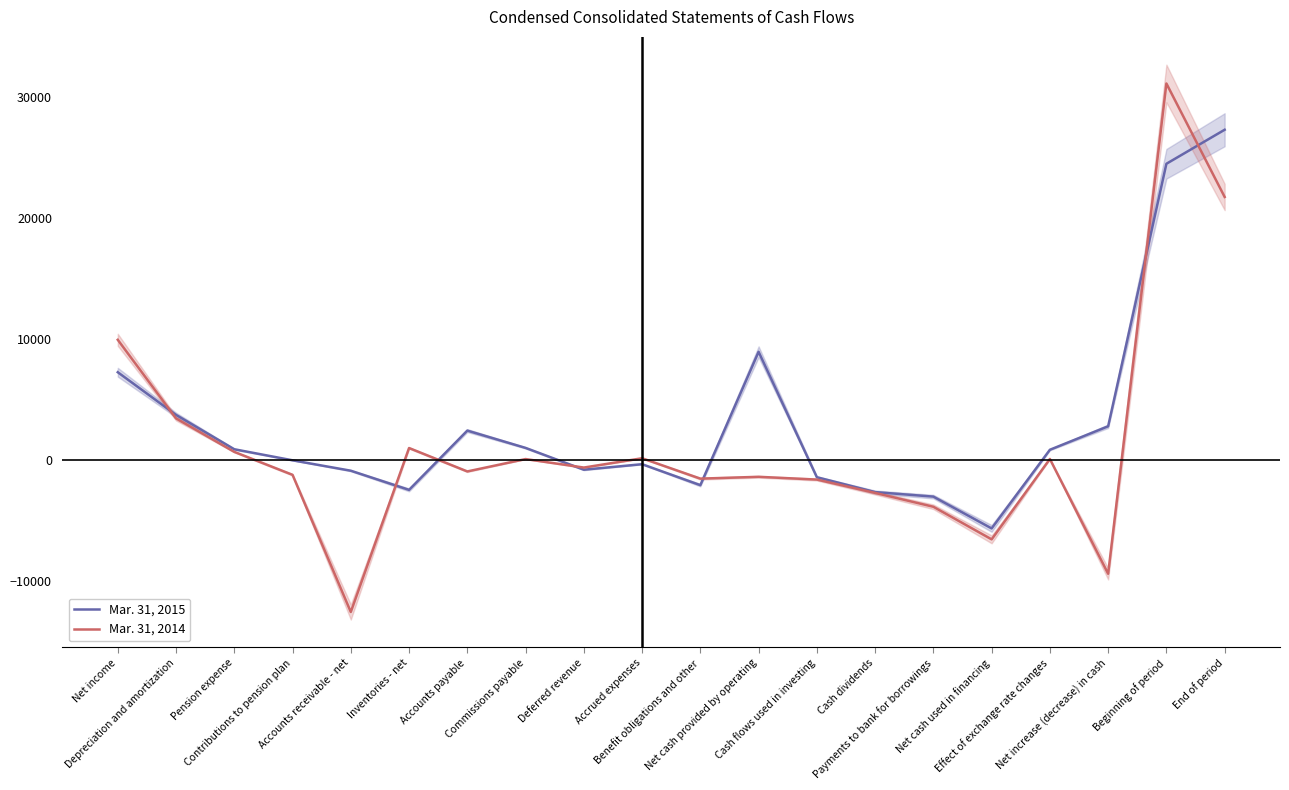

Is the value of Mar. 31, 2015 at Benefit obligations and other greater than the value of Mar. 31, 2014 at Commissions payable?

No